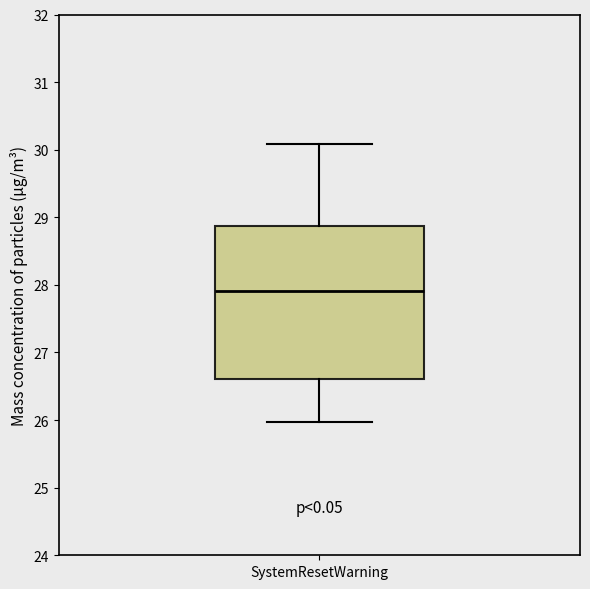

Read this box plot against the y-axis: the position of the median line, the range covered by the box, and the ends of both whiskers. The values are not printed on the chart, so give them approximately, as read against the axis.

median 27.9, box 26.6 to 28.9, whiskers 26.0 to 30.1